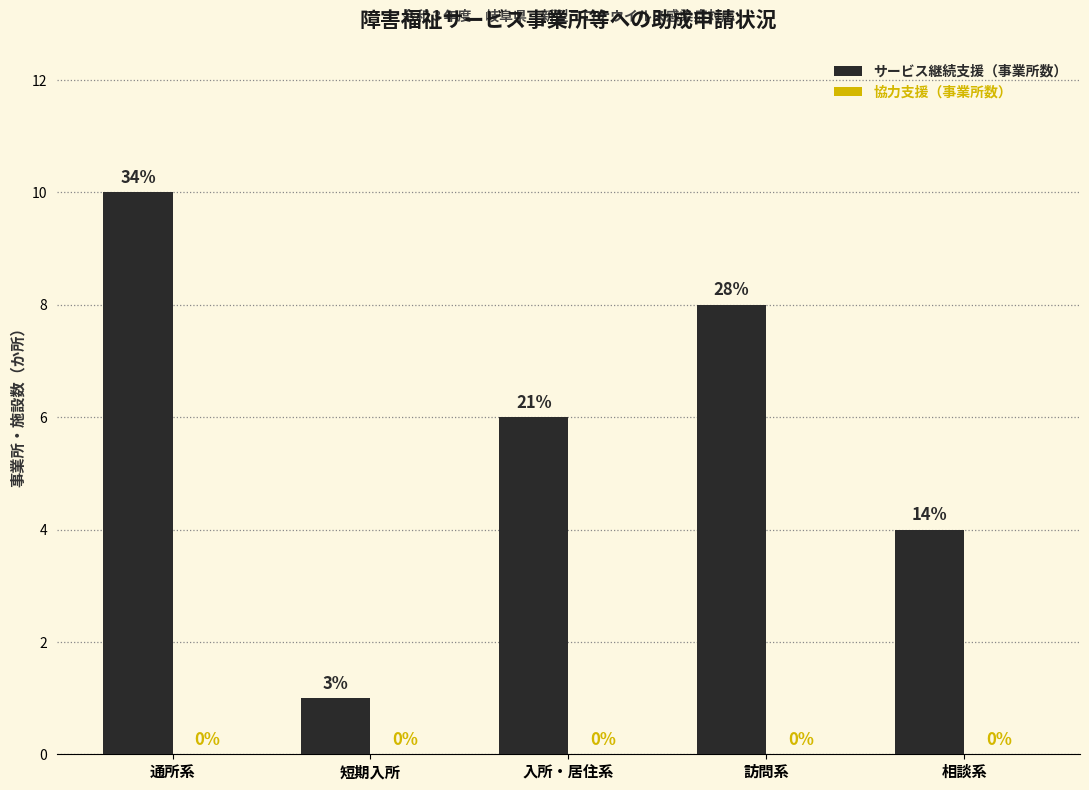

Are the bars horizontal?

No